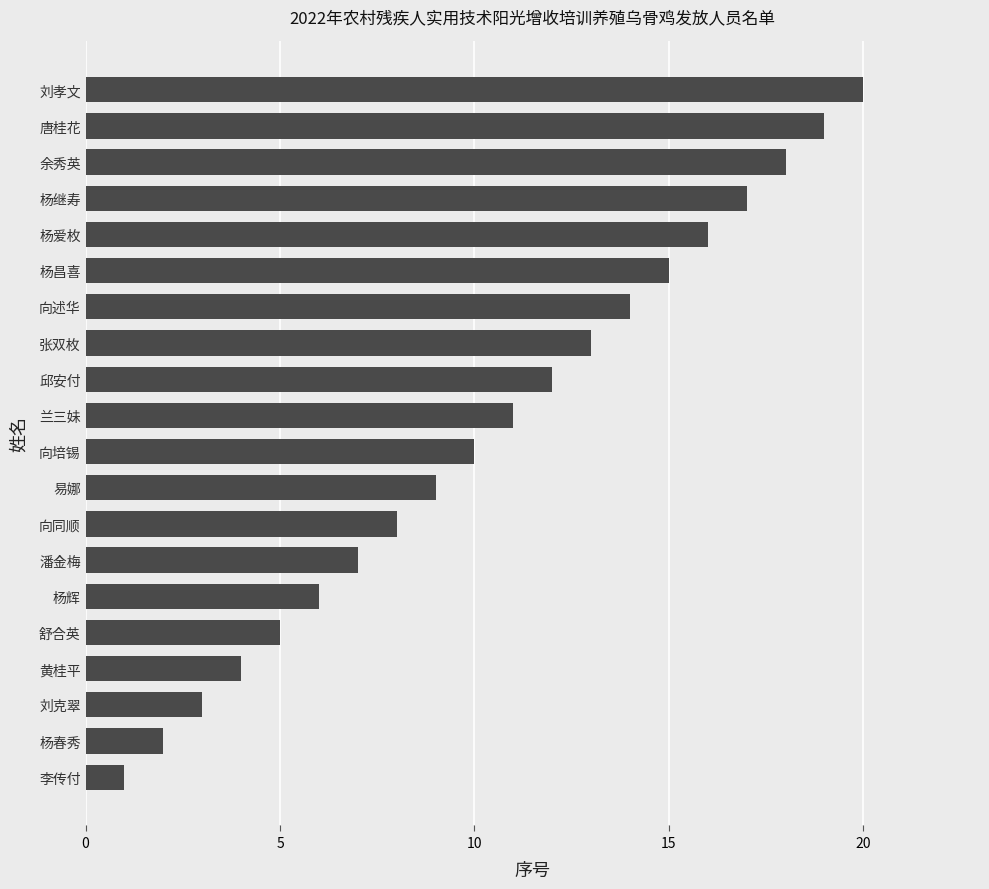

The chart shows a value of 15 at 兰三妹. True or false?

False